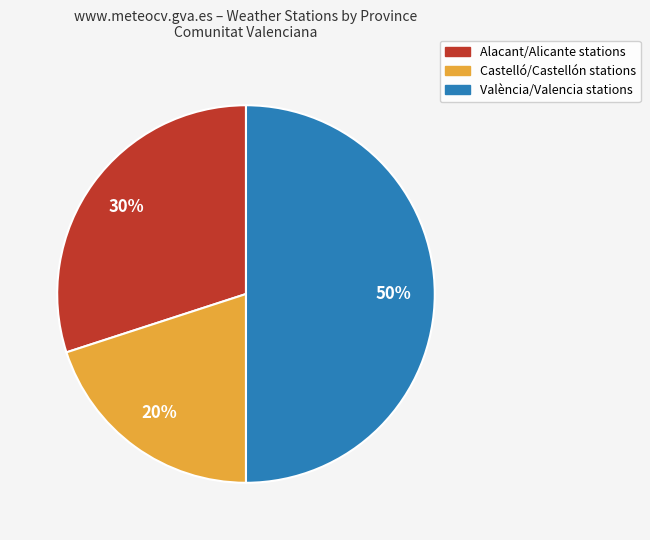

Is Alacant/Alicante the majority of the pie?

No